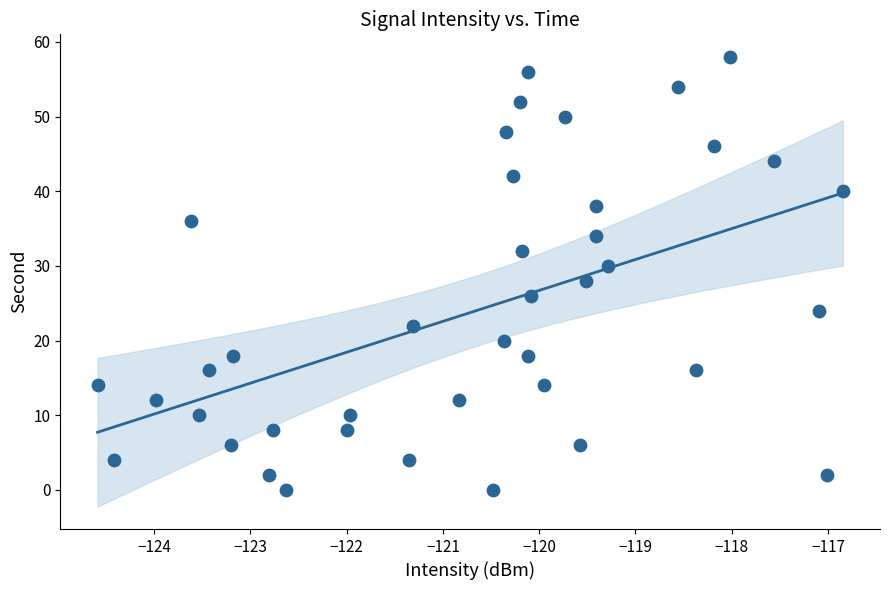

What is the range of Y values (max minus min)?

58